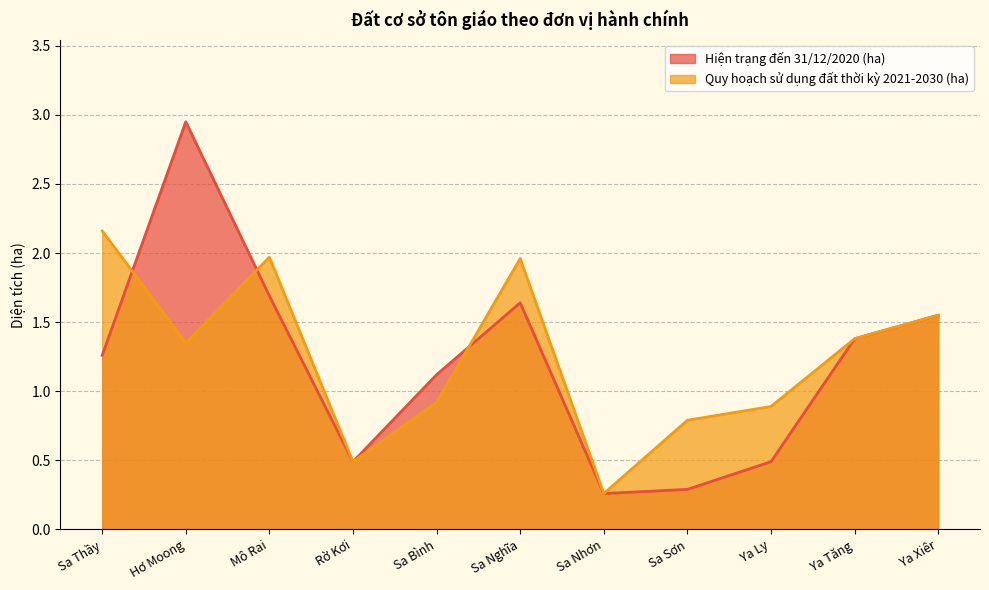

The Hiện trạng đến 31/12/2020 (ha) series shows 0.3 at Sa Nhơn. True or false?

True